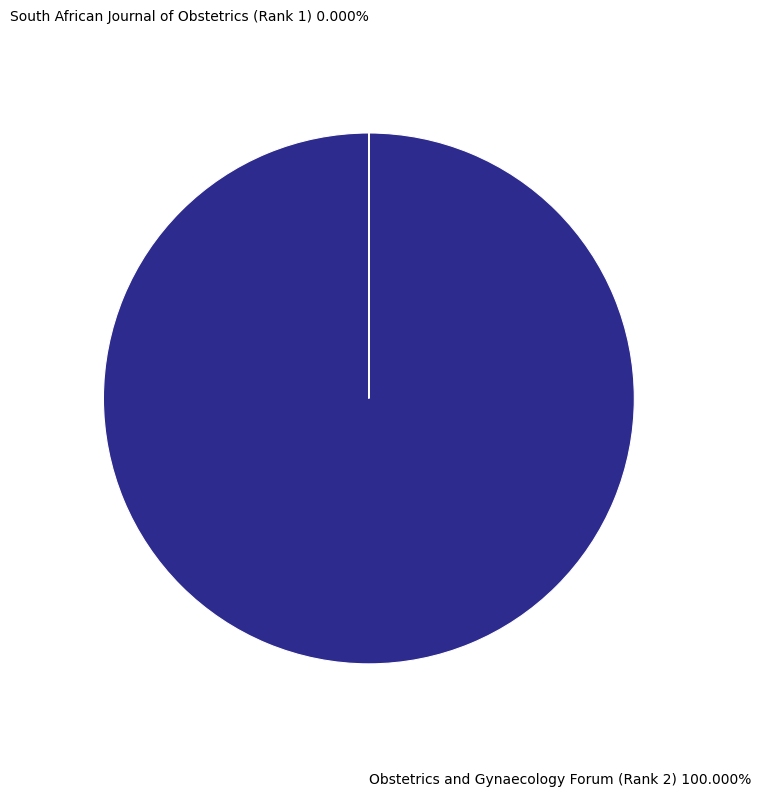

How many segments does this pie chart have?

2